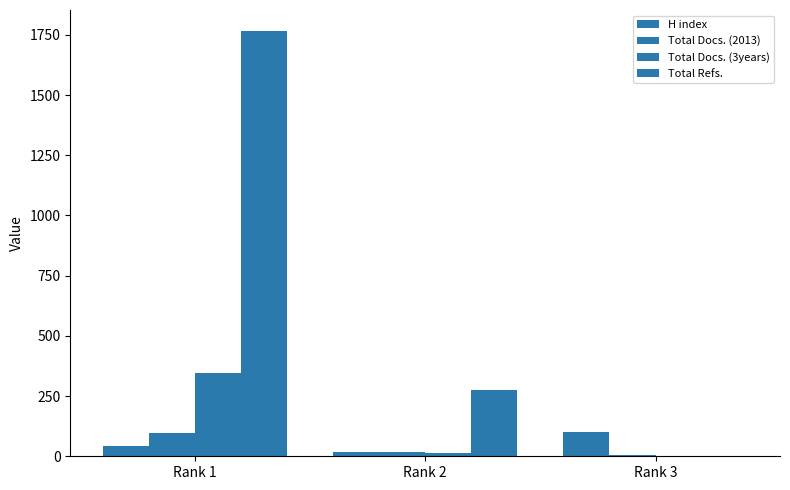

How many groups of bars are there?

3